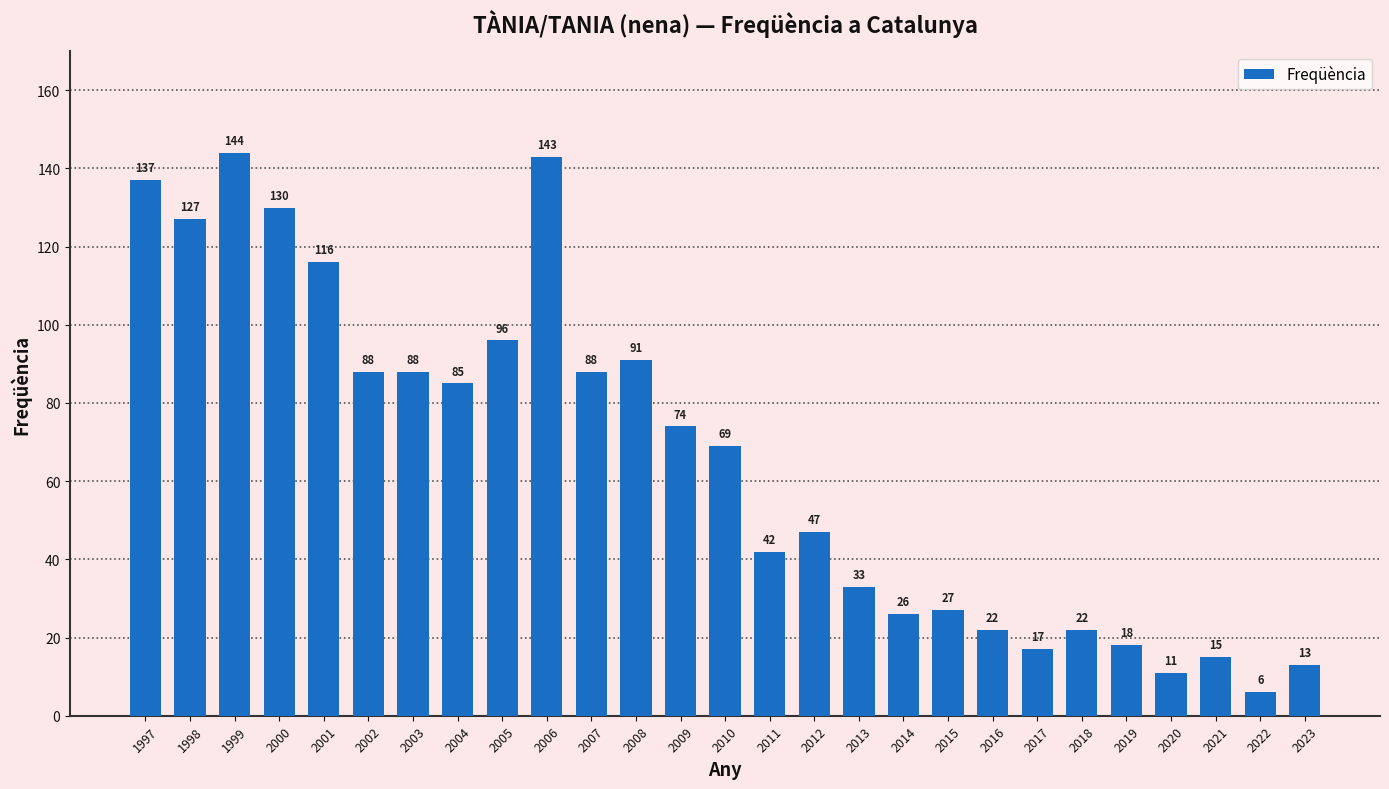

What is the ratio of the value at 2007 to the value at 2008?

1.0